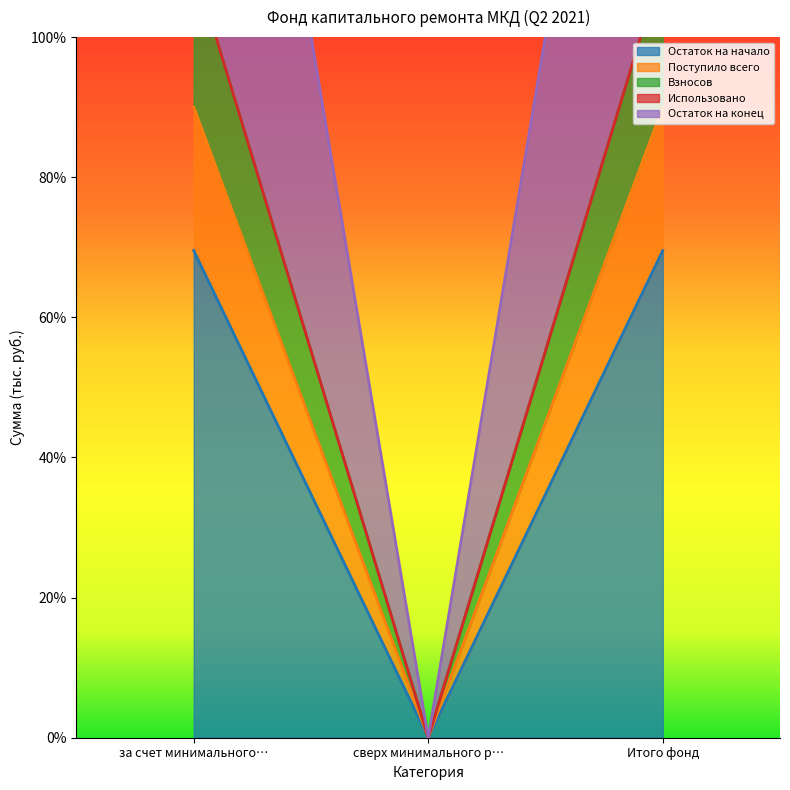

What is the sum of all Поступило всего values?

180.0